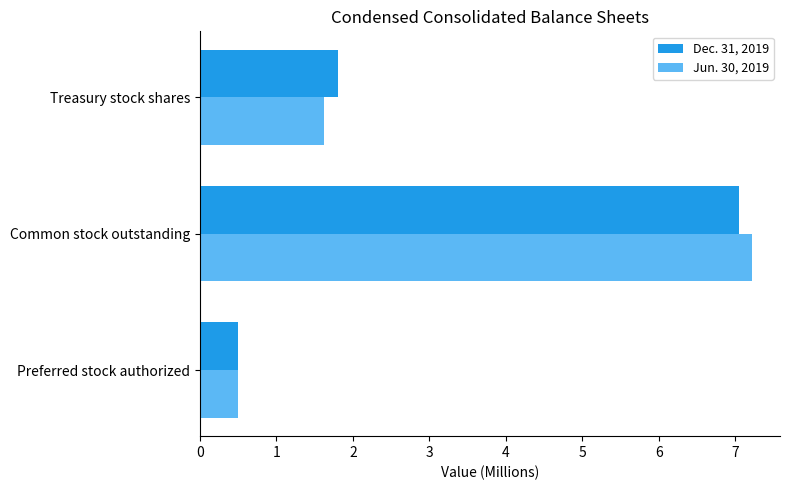

The value of Dec. 31, 2019 at Treasury stock shares is 1.8. True or false?

True